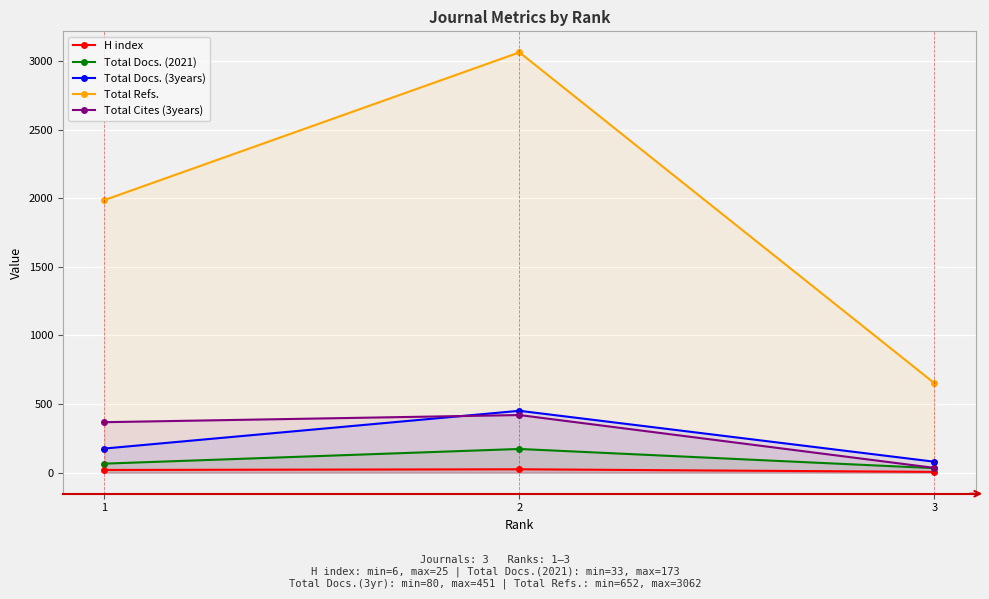

What is the difference between the highest and lowest values at 2?

3037